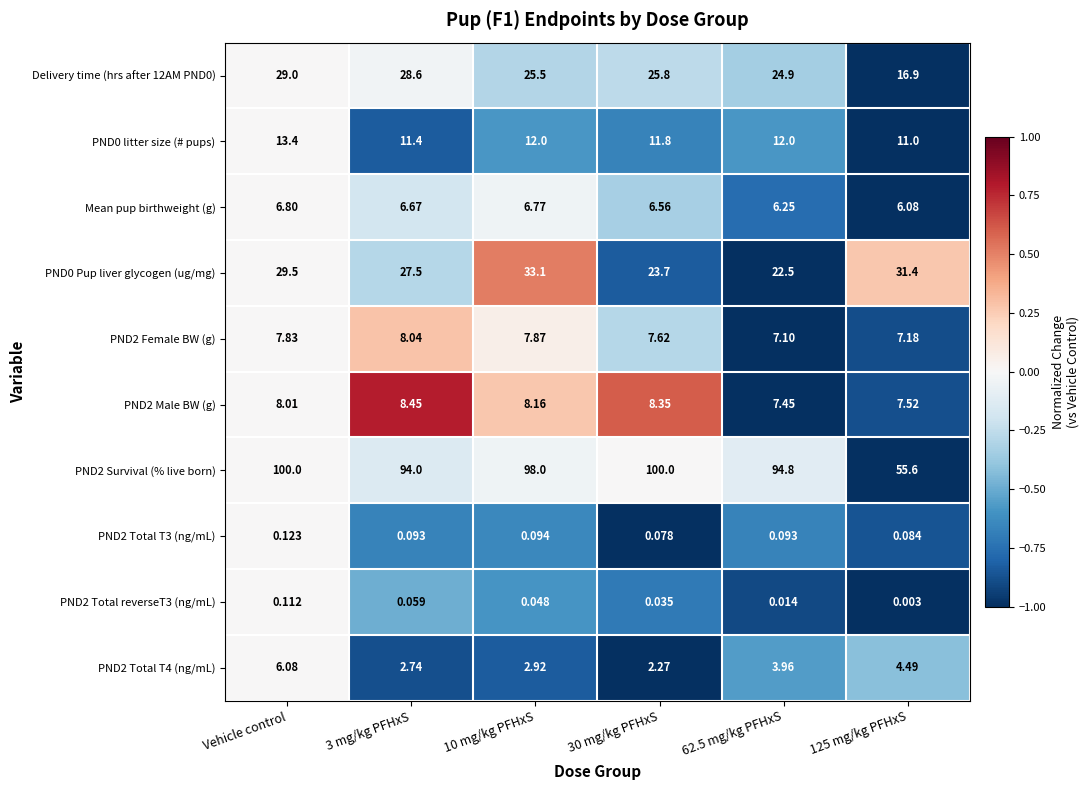

At which label does PND0 litter size (# pups) first exceed 12?

Vehicle control